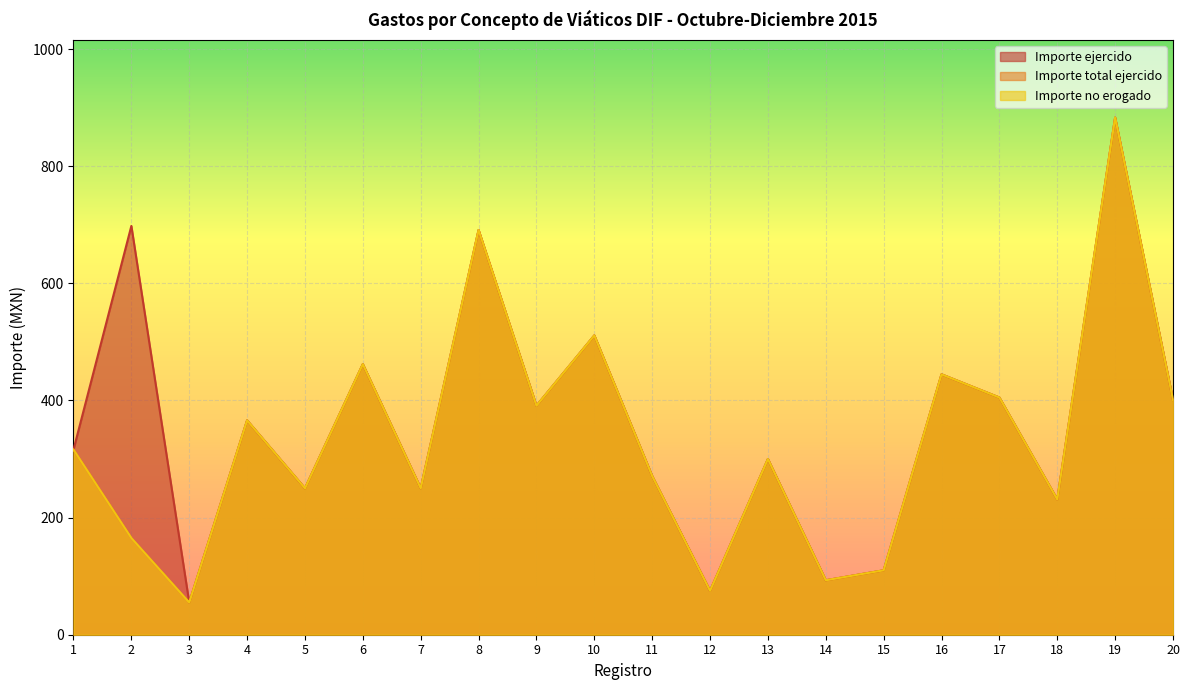

True or false: Importe no erogado and Importe ejercido cross at least once.

False